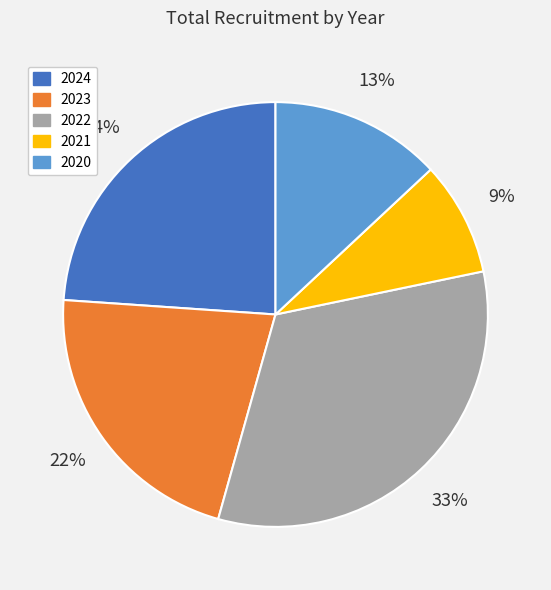

What is the ratio of the value at 2023 to the value at 2022?

0.7